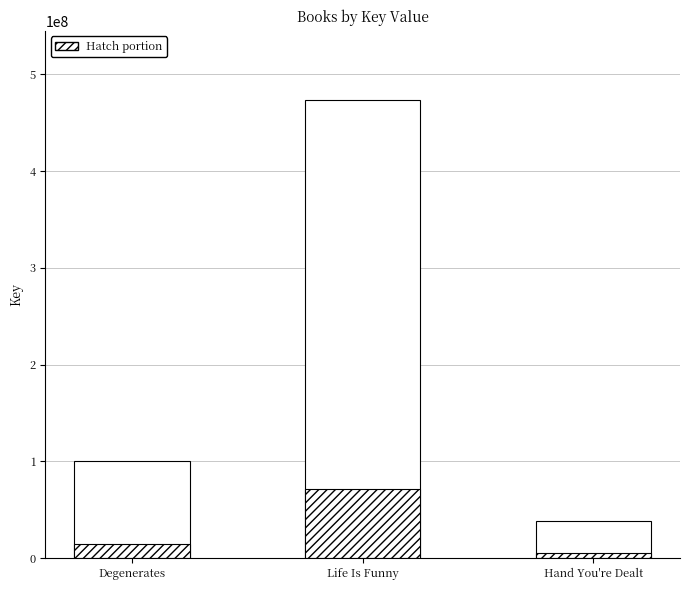

List the labels in order of Hatch portion value, smallest first.

Hand You're Dealt, Degenerates, Life Is Funny